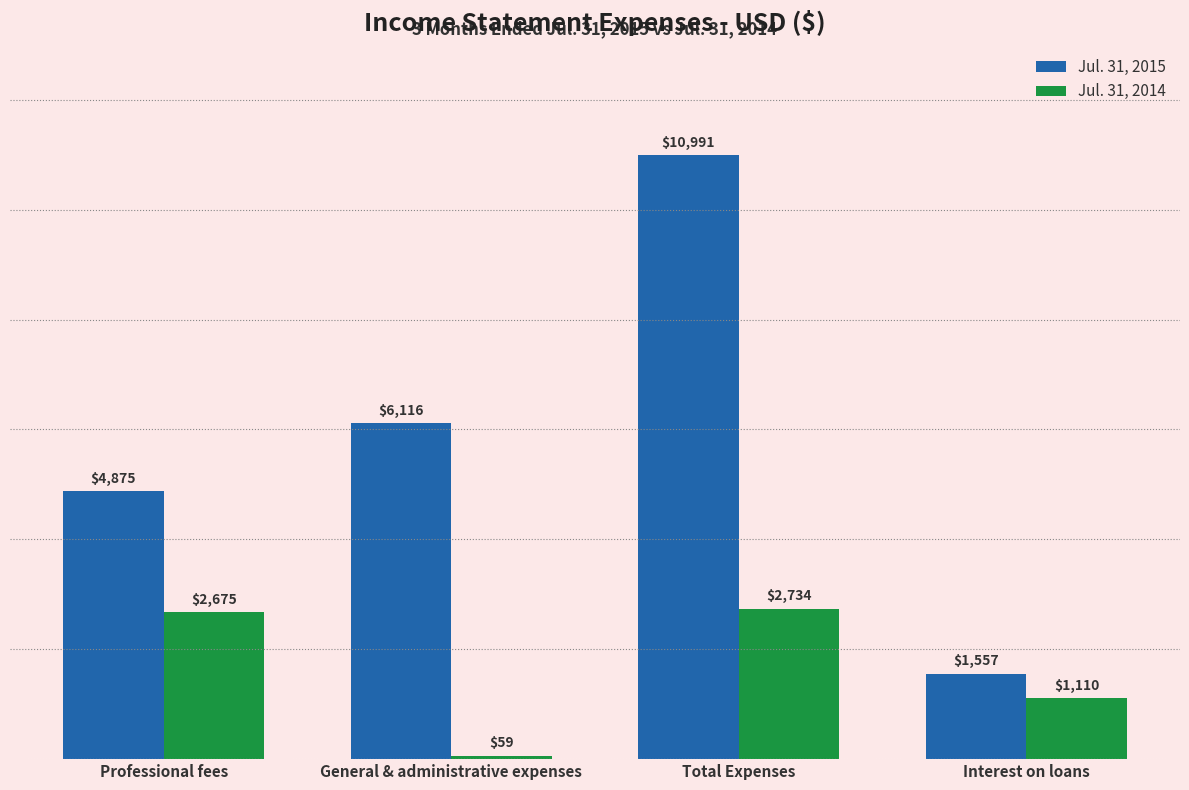

Reading left to right, what are all the values shown in this chart?

Jul. 31, 2015: 4875	6116	10991	1557
Jul. 31, 2014: 2675	59	2734	1110